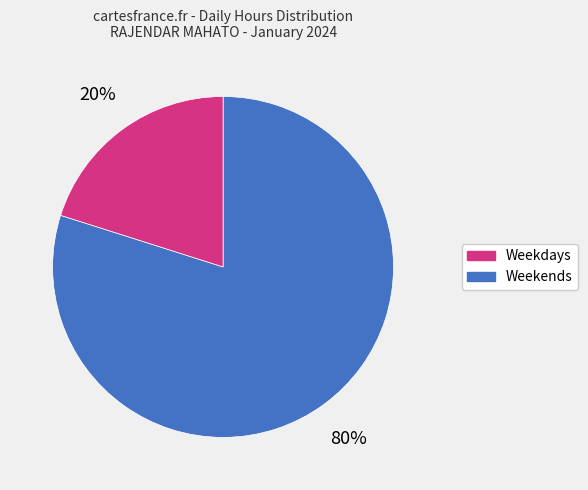

To the nearest percent, what is the average slice percentage?

50%